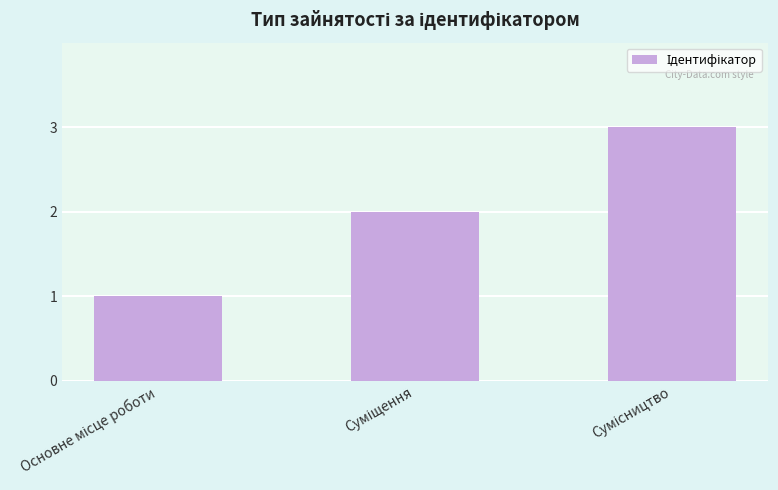

Reading left to right, transcribe all the data shown in this chart.

1	2	3